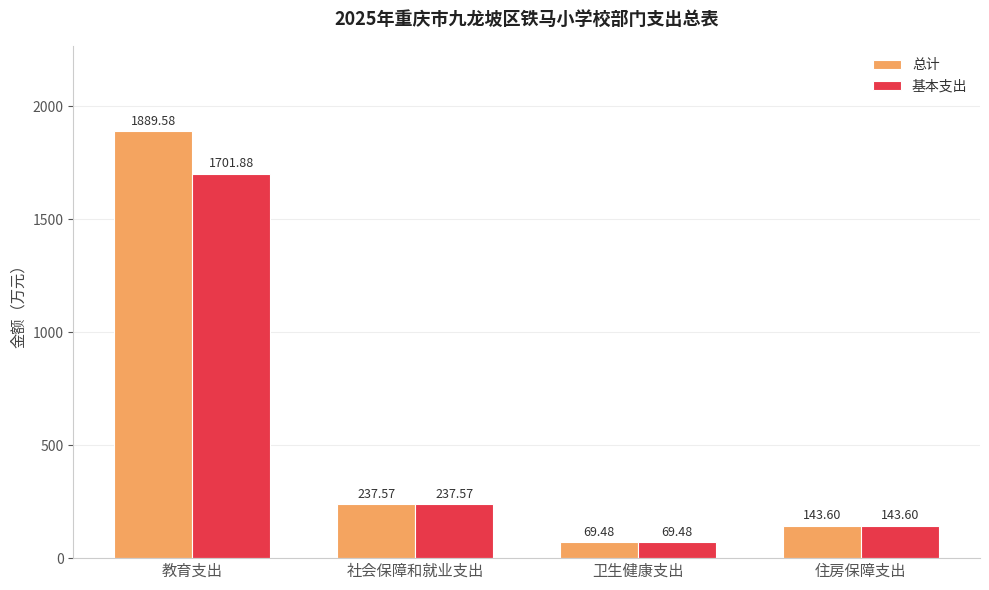

True or false: 基本支出 has a value of 143.6 at 住房保障支出.

True